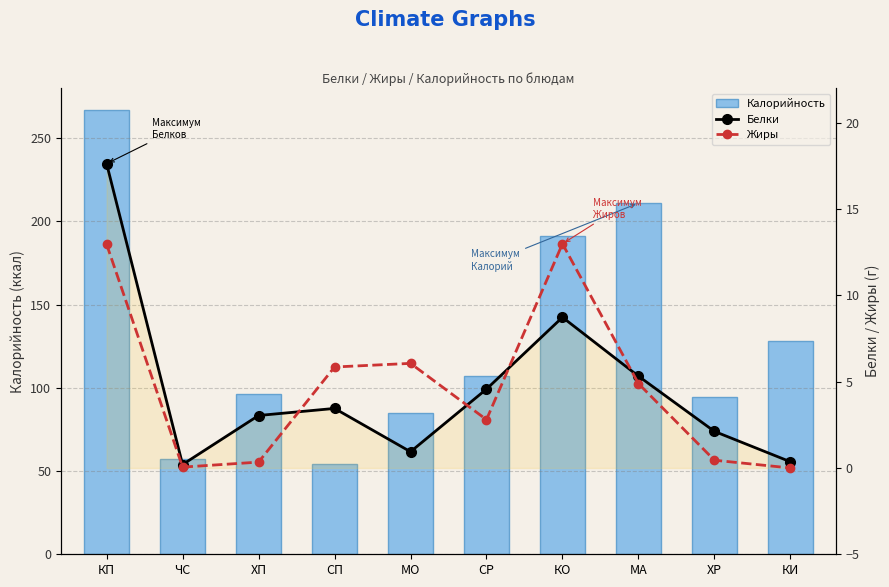

What are all the series names shown in the legend?

Калорийность, Белки, Жиры